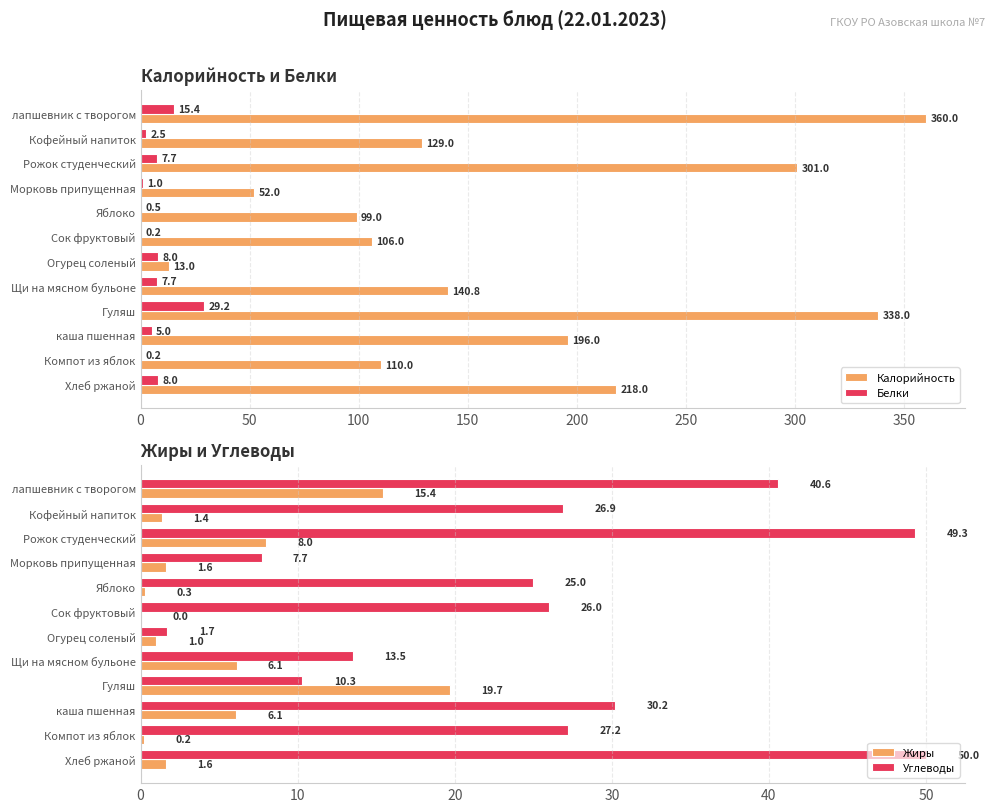

Reading left to right, list all the values displayed in this chart.

Калорийность: 360.0	129.0	301.0	52.0	99.0	106.0	13.0	140.8	338.0	196.0	110.0	218.0
Белки: 15.4	2.5	7.7	1.0	0.5	0.2	8.0	7.7	29.2	5.0	0.2	8.0
Жиры: 15.4	1.4	8.0	1.6	0.3	0.0	1.0	6.1	19.7	6.1	0.2	1.6
Углеводы: 40.6	26.9	49.3	7.7	25.0	26.0	1.7	13.5	10.3	30.2	27.2	50.0